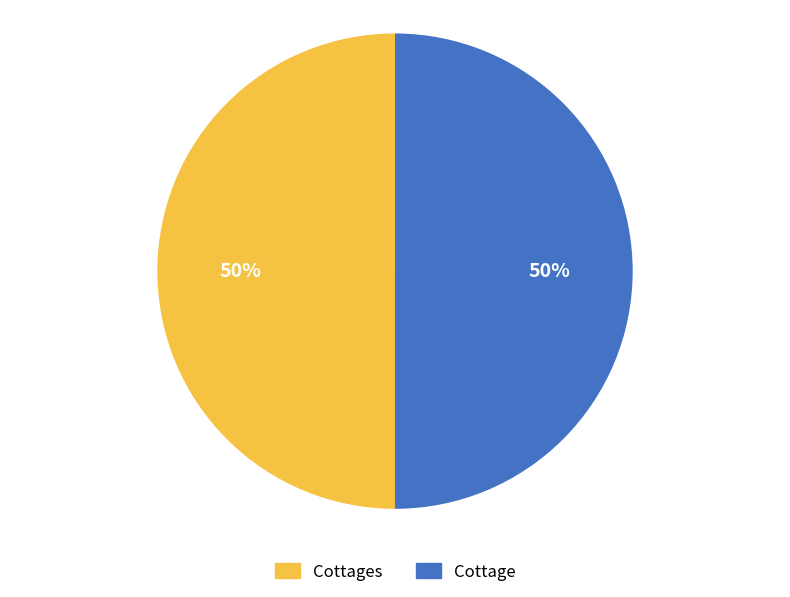

The Cottage slice represents 62% of the pie. True or false?

False